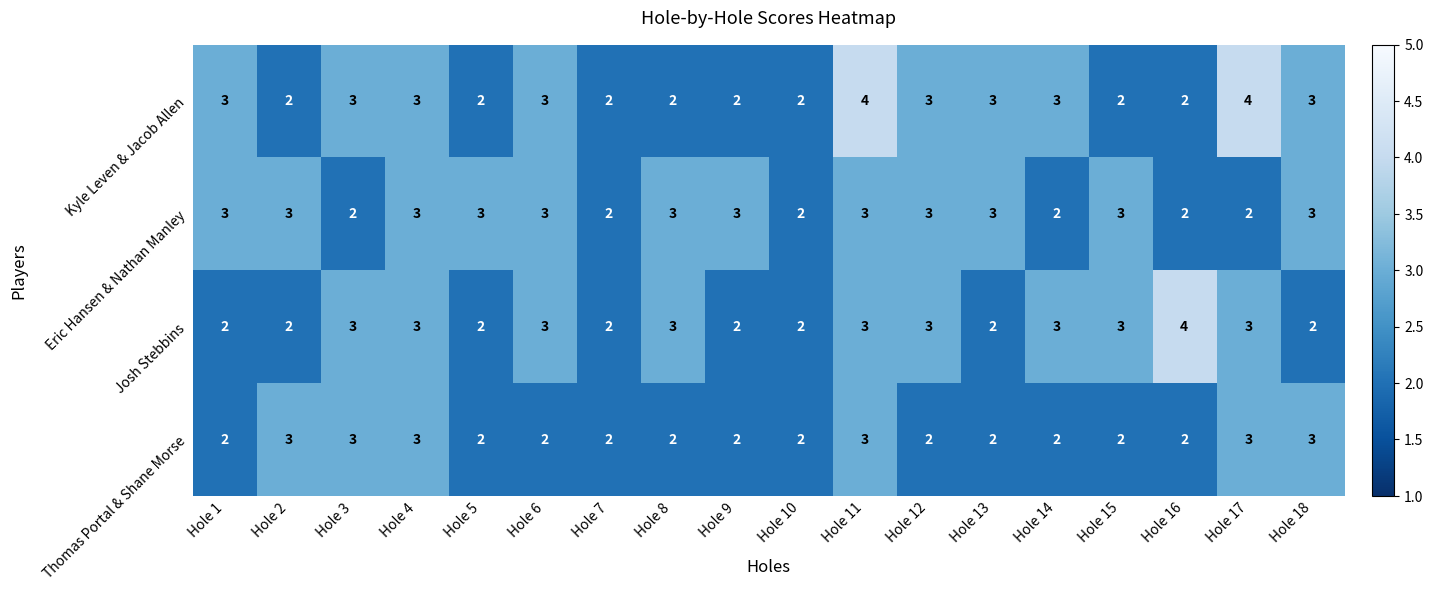

How many data points in Thomas Portal & Shane Morse are above 2?

6